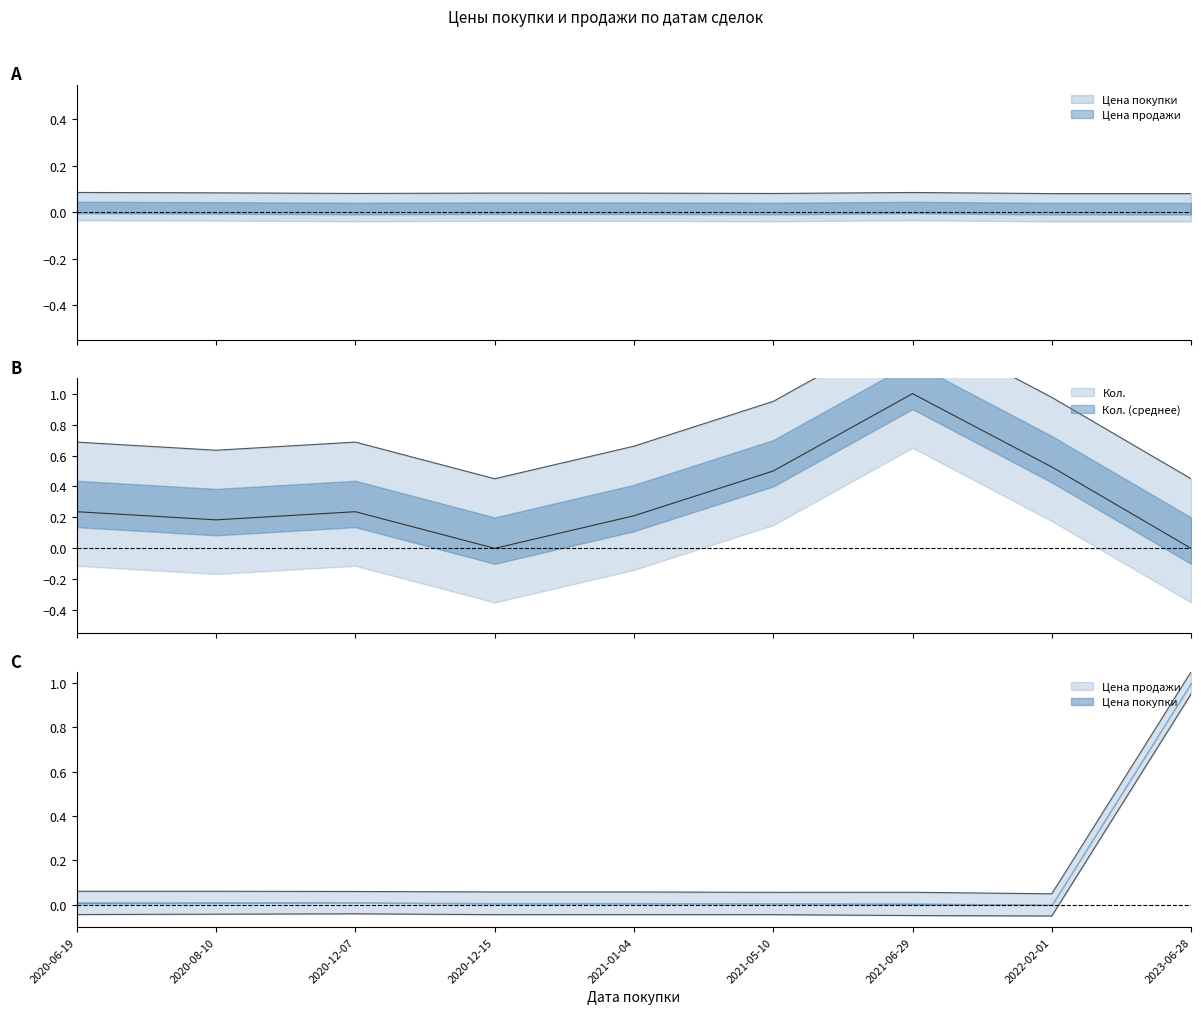

What is the total value across all series at 2023-06-28?

2.5